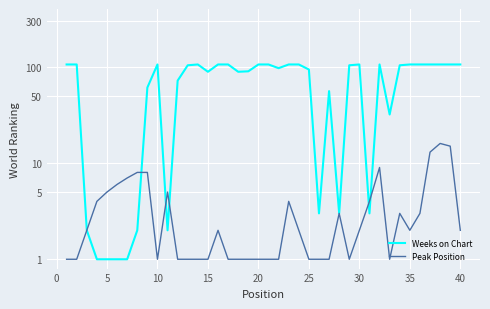

Is the value of Peak Position at 16 greater than the value of Weeks on Chart at 35?

No